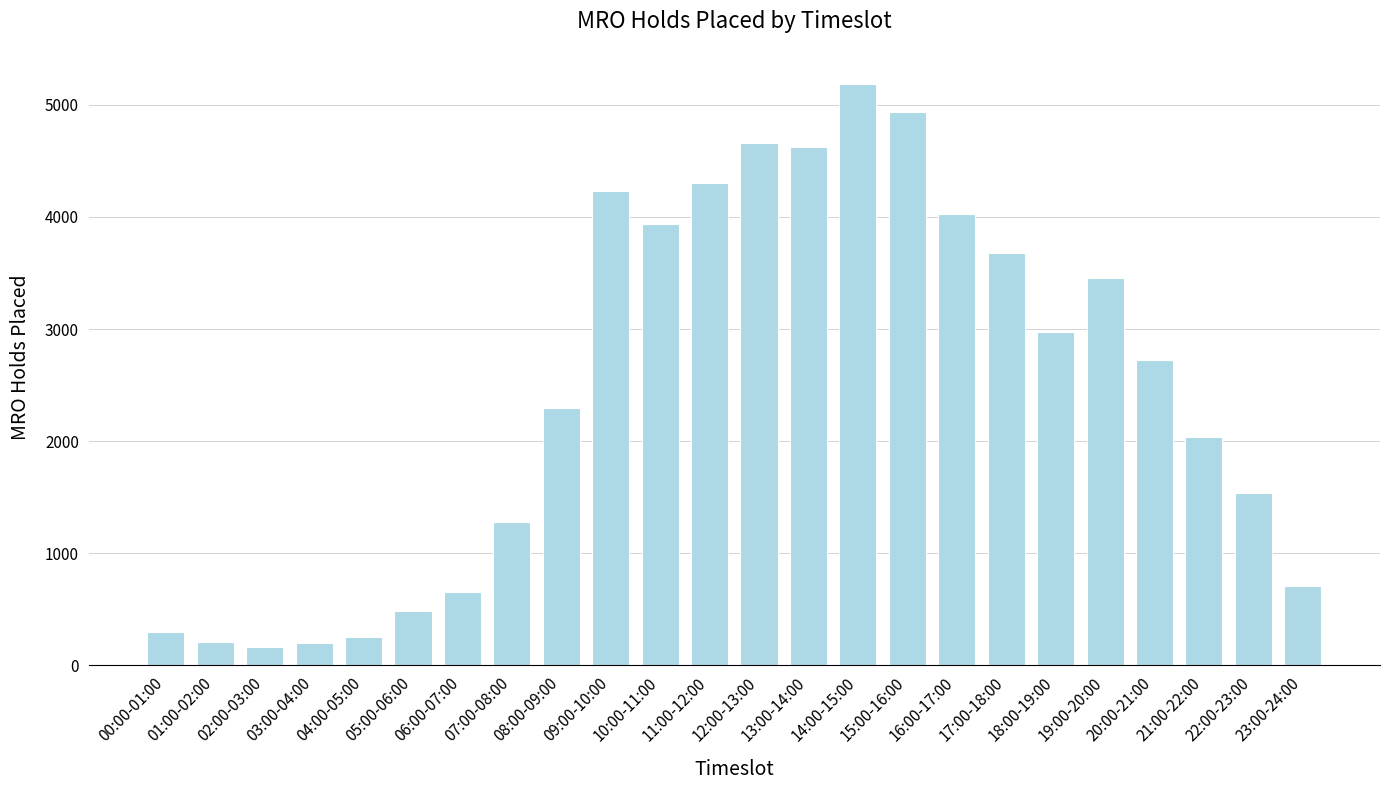

Where does the data first go above 2722?

09:00-10:00